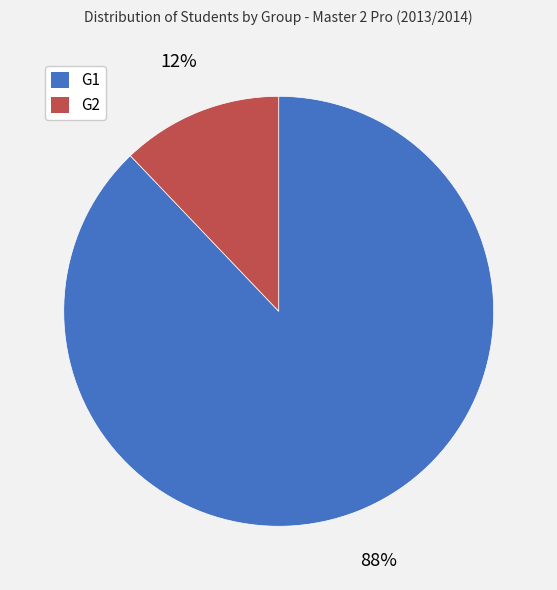

Which has a higher value, G2 or G1?

G1